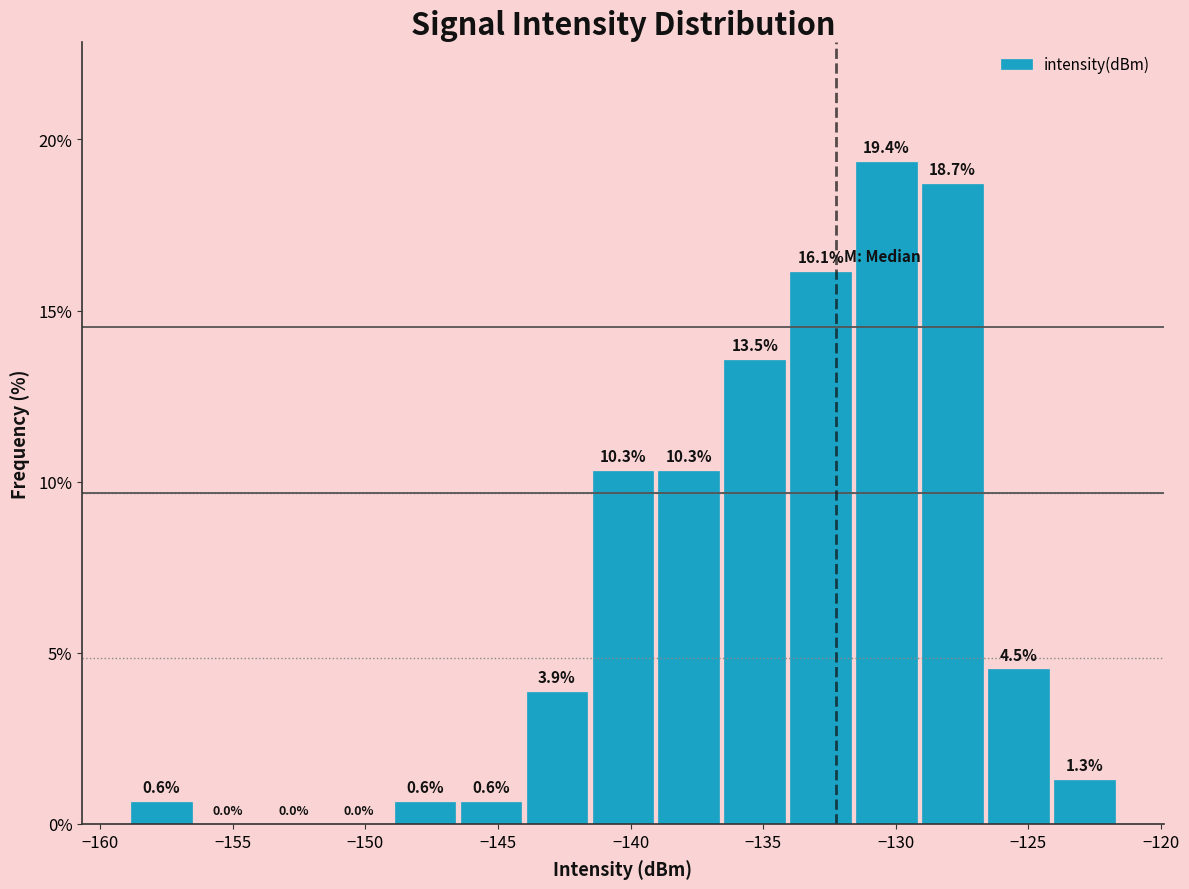

Which range on the x-axis has the tallest bar?

-131.5 to -129.0